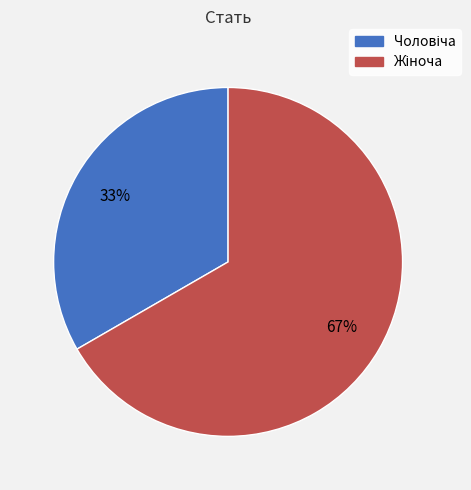

Is there a majority slice in this chart?

Yes